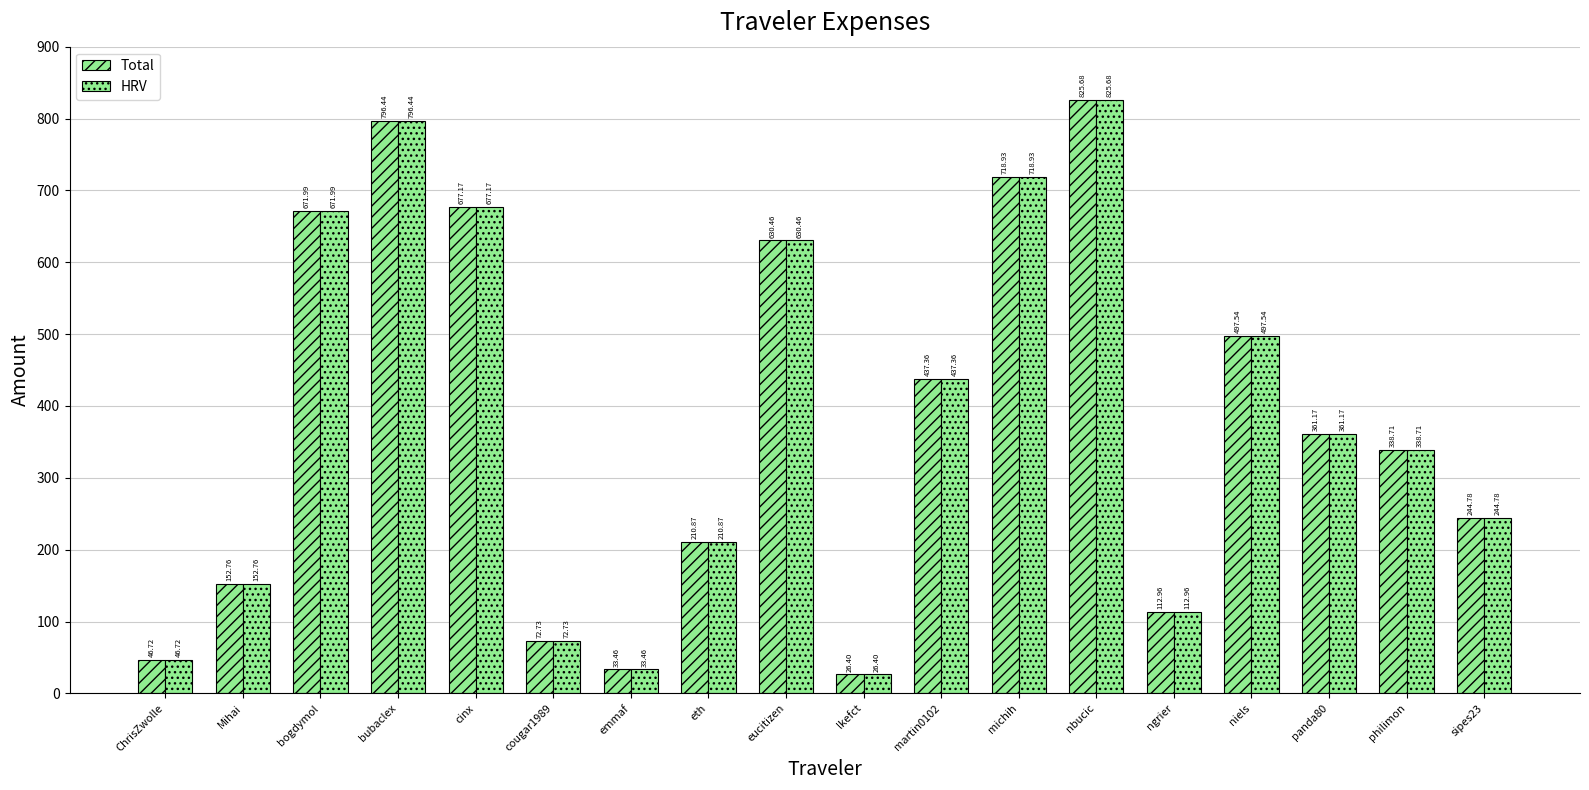

What is the value of the Total bar at the 7th from the left?

33.5